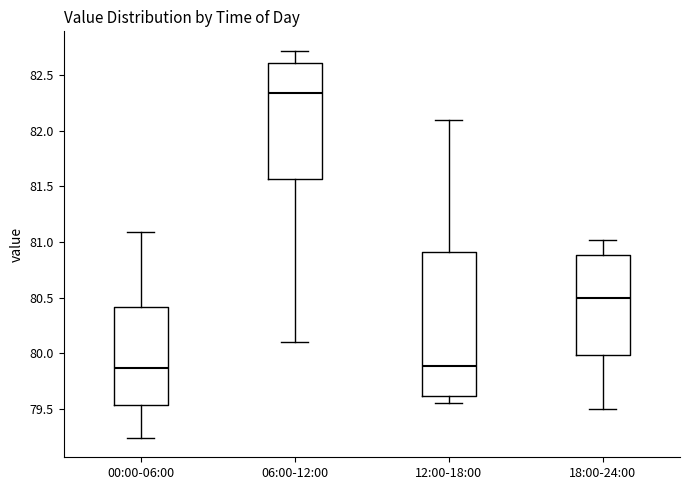

Reading left to right, transcribe this box plot: for each box, give where its median line is, the range the box spans, and where its two whiskers end, as read against the y-axis. The values are not printed on the chart, so give them approximately, as read against the axis.

00:00-06:00: median 79.85, box 79.55 to 80.40, whiskers 79.25 to 81.10
06:00-12:00: median 82.35, box 81.55 to 82.60, whiskers 80.10 to 82.70
12:00-18:00: median 79.90, box 79.60 to 80.90, whiskers 79.55 to 82.10
18:00-24:00: median 80.50, box 80.00 to 80.90, whiskers 79.50 to 81.00